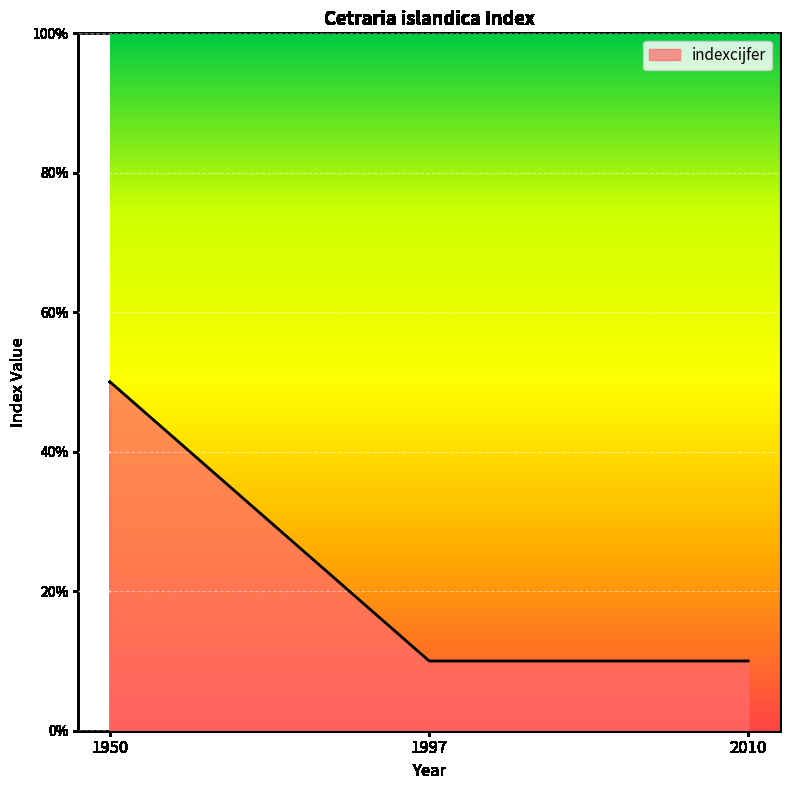

What value does the data have at 2010?

10